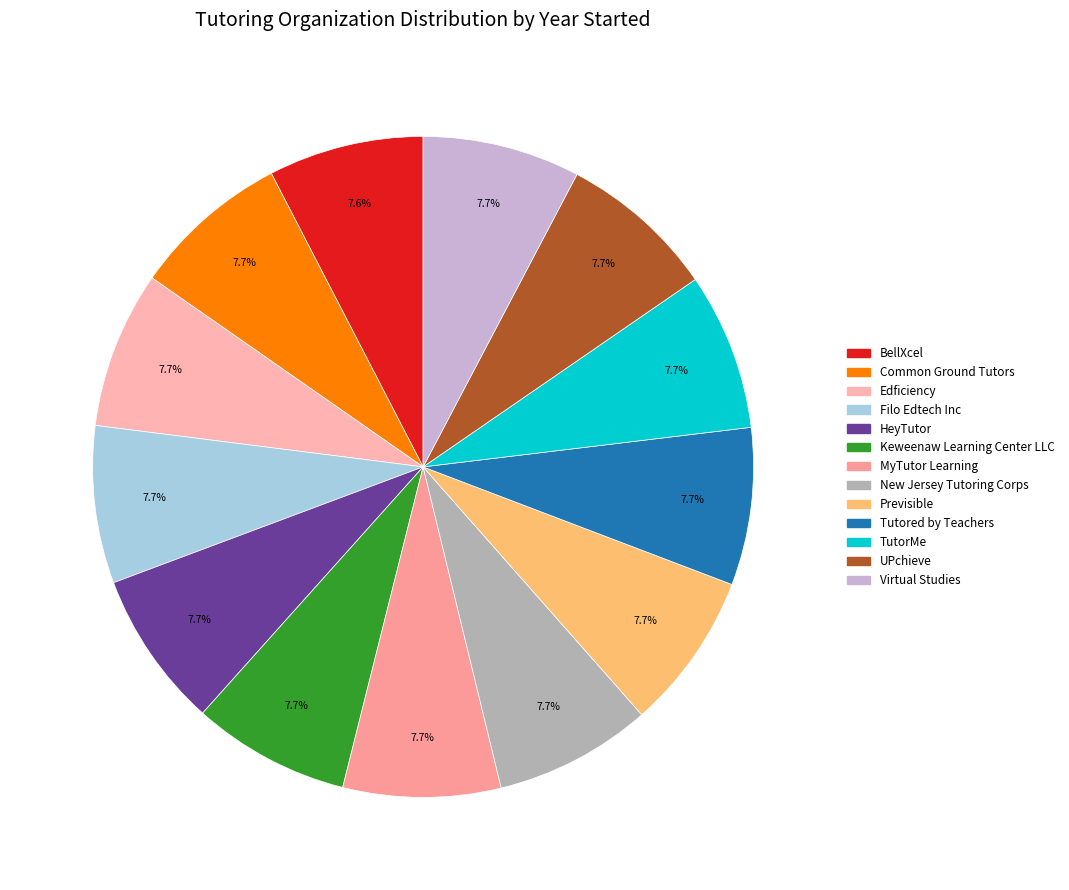

What is the smallest slice in the pie chart?

BellXcel